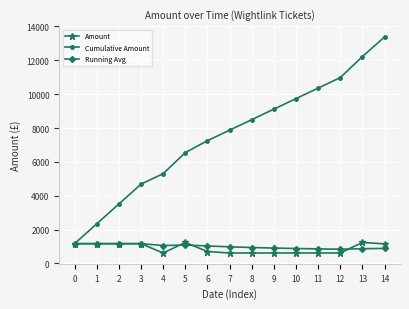

What is the maximum value for Cumulative Amount?

13380.0